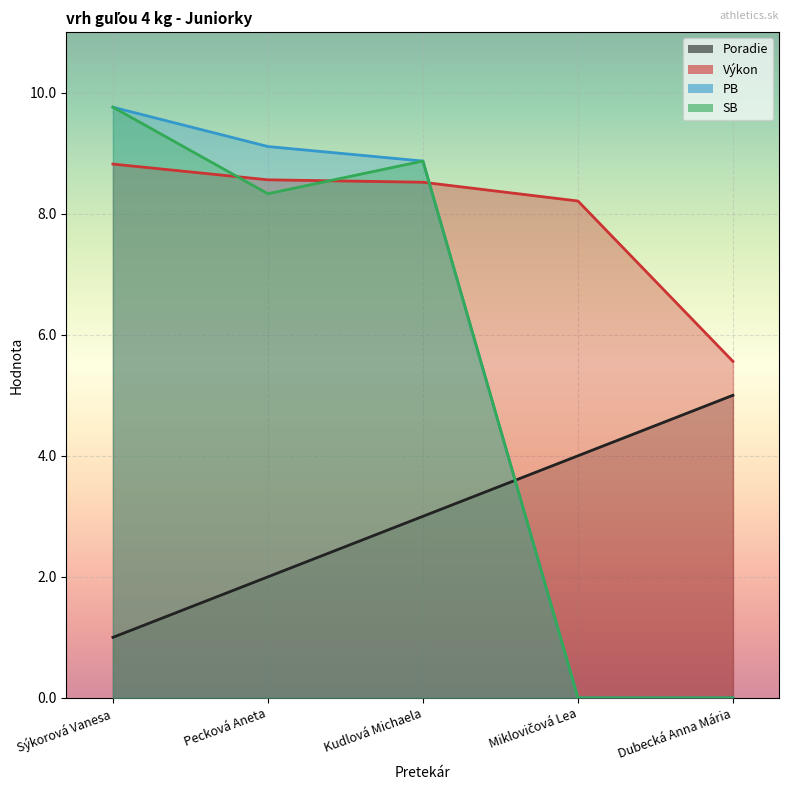

What is the difference between the Poradie values at Kudlová Michaela and Dubecká Anna Mária?

2.0